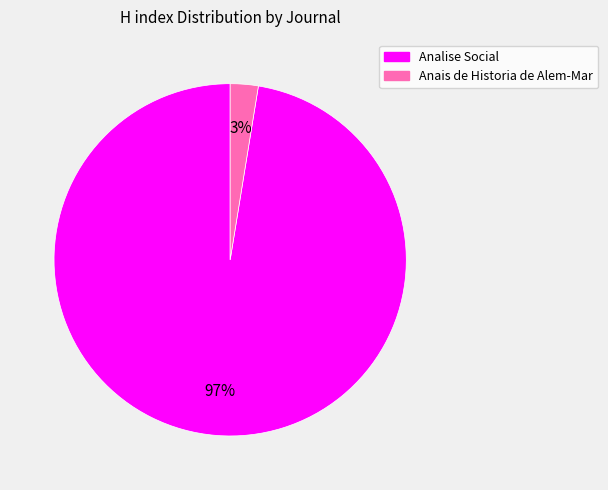

The Analise Social slice represents 97% of the pie. True or false?

True